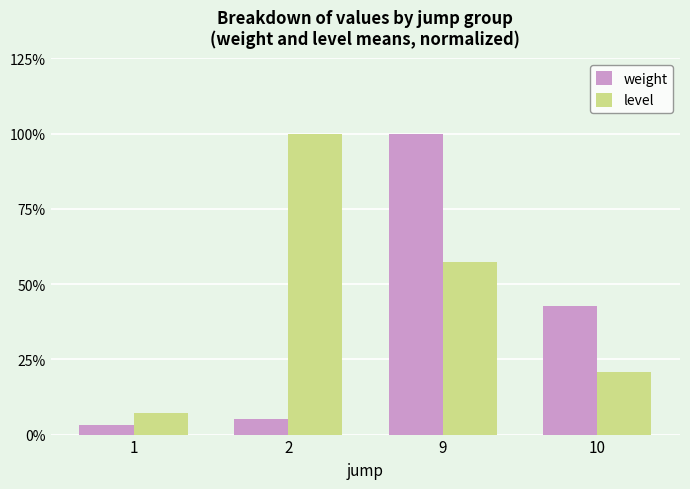

Is it true that weight equals 3.1 at 1?

True